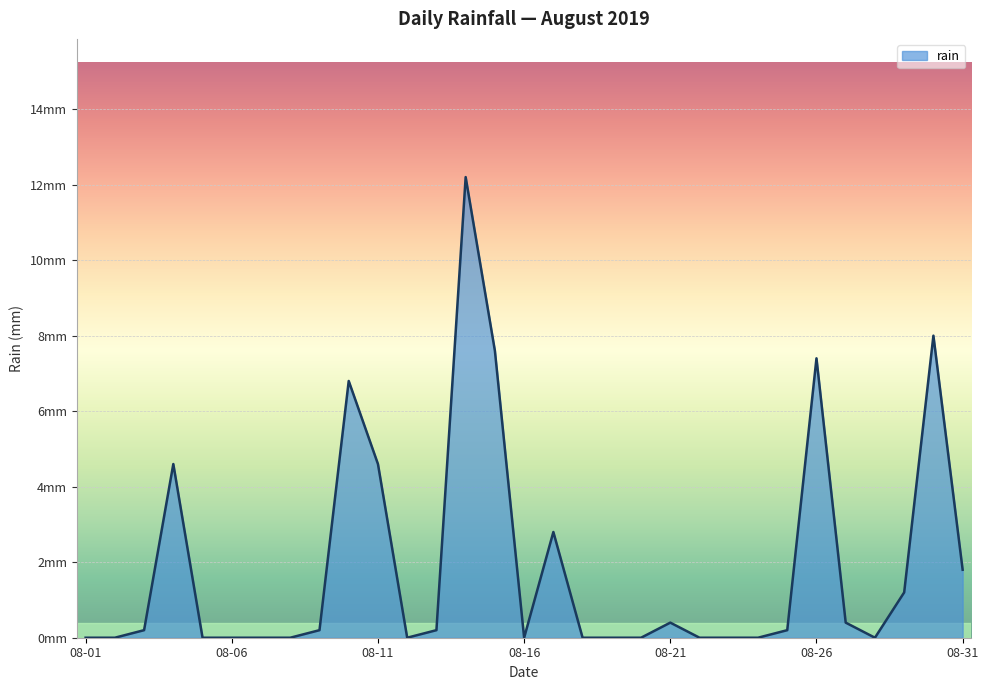

What is the difference between the maximum and second lowest values?

12.2